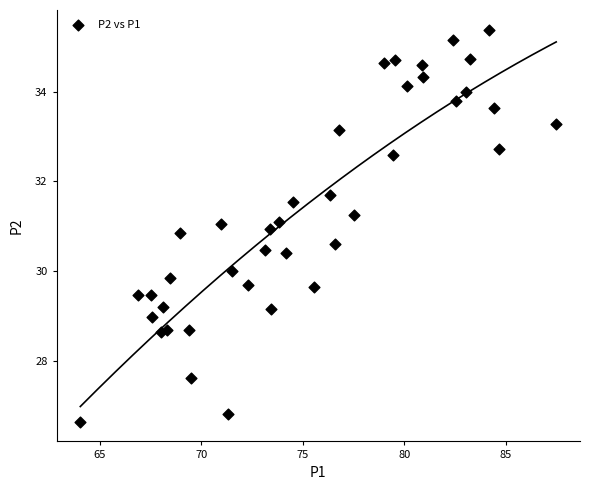

What is the range of Y values (max minus min)?

8.7